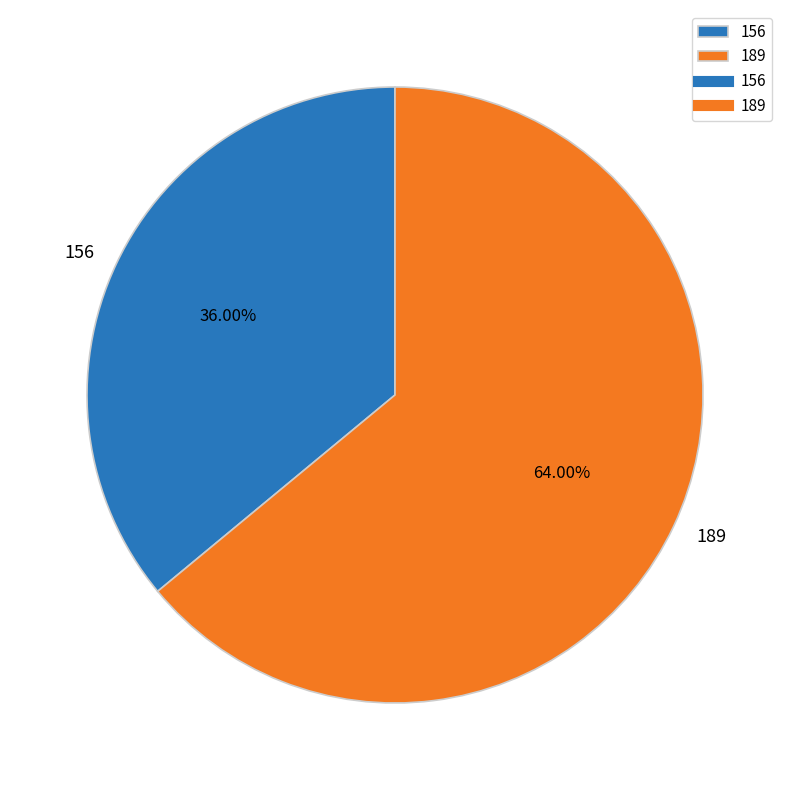

To the nearest percent, what is the average slice percentage?

50%